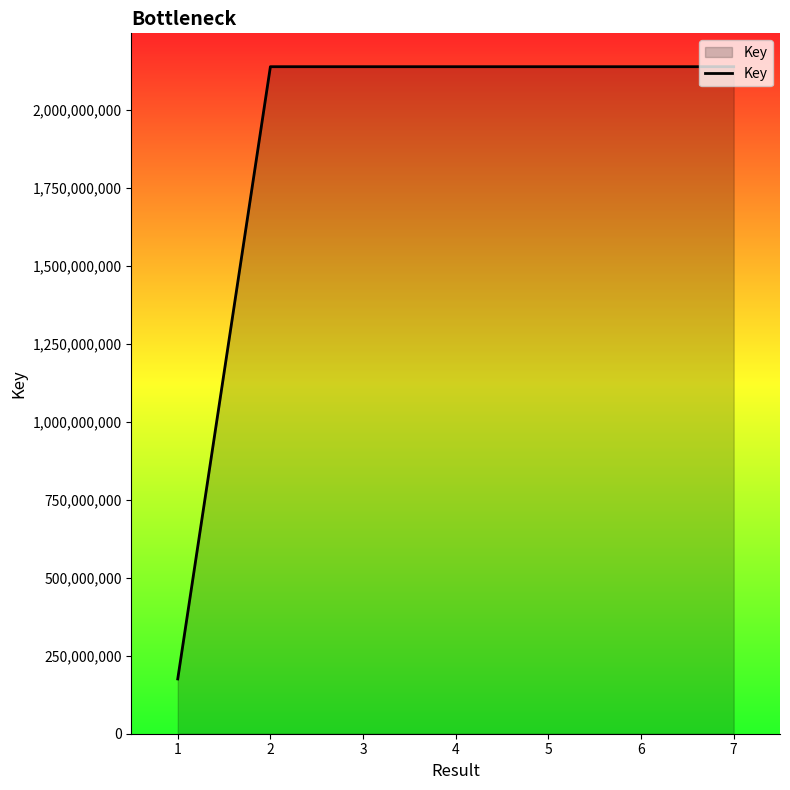

True or false: the data has more than 0 interior local peaks.

True